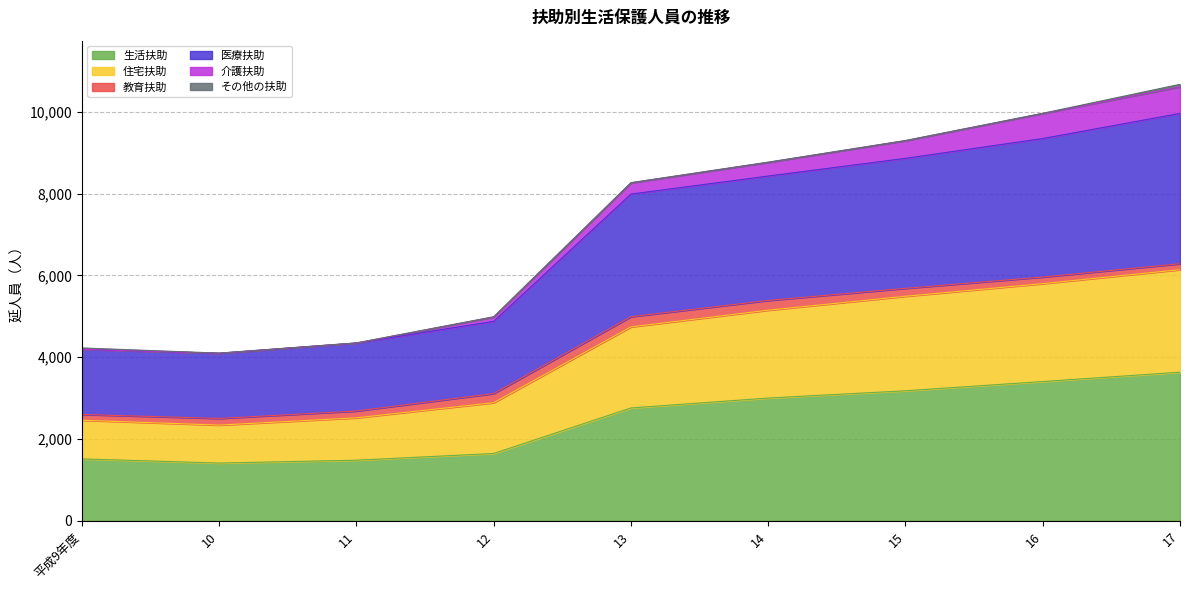

What is the highest value of the 生活扶助 series?

3634